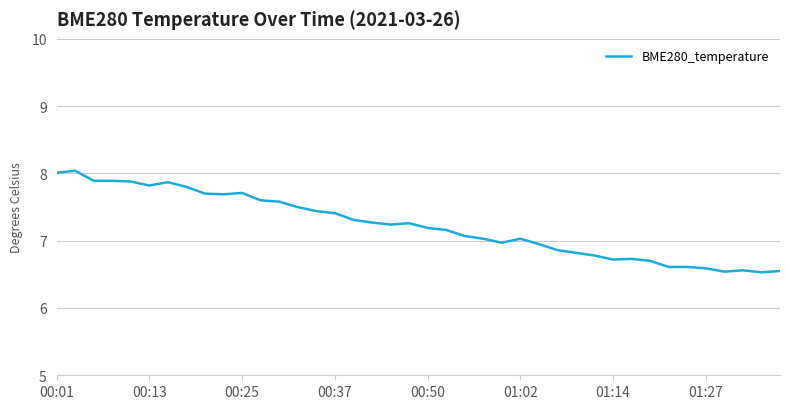

What is the smallest value displayed?

6.5